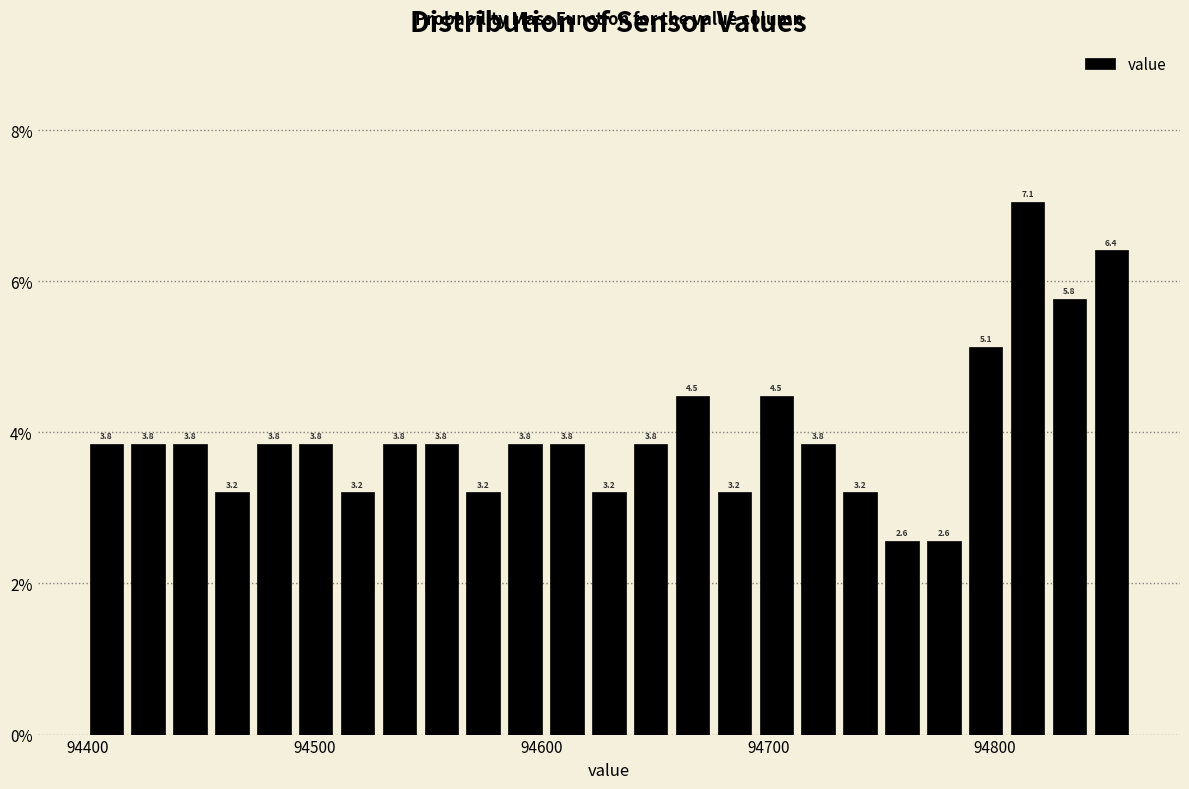

Around what value on the x-axis is the tallest bar? Give the approximate position of its centre, as read against the axis.

94810